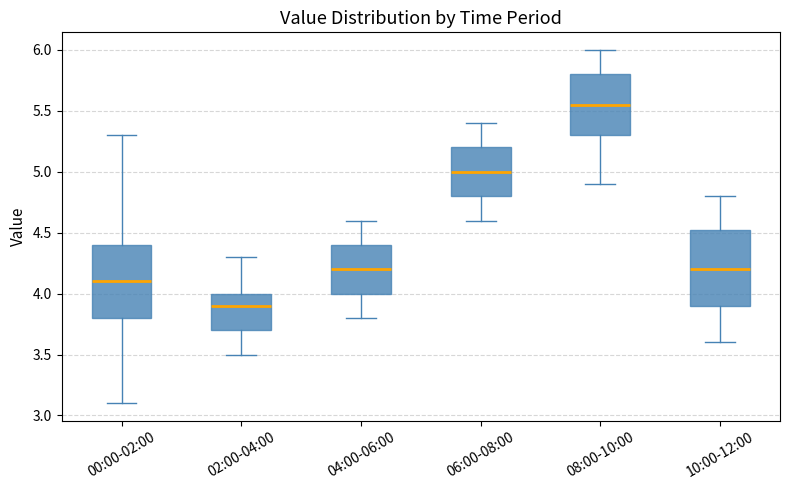

Where does the lower whisker of the box for 04:00-06:00 end on the y-axis? The values are not printed on the chart, so give them approximately, as read against the axis.

3.80